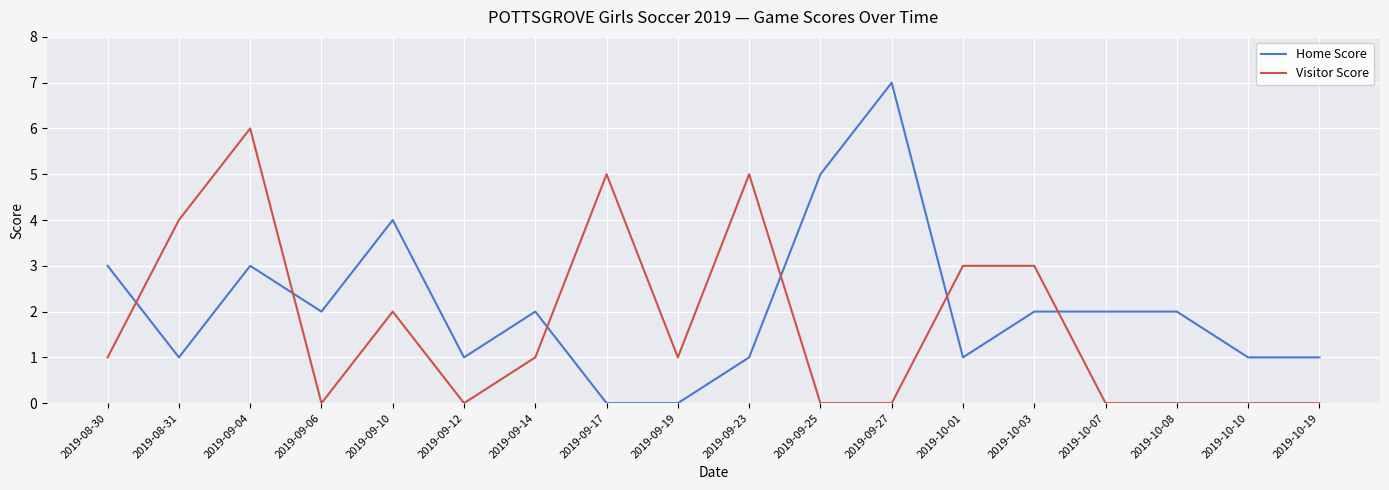

How many lines are shown in the chart?

2